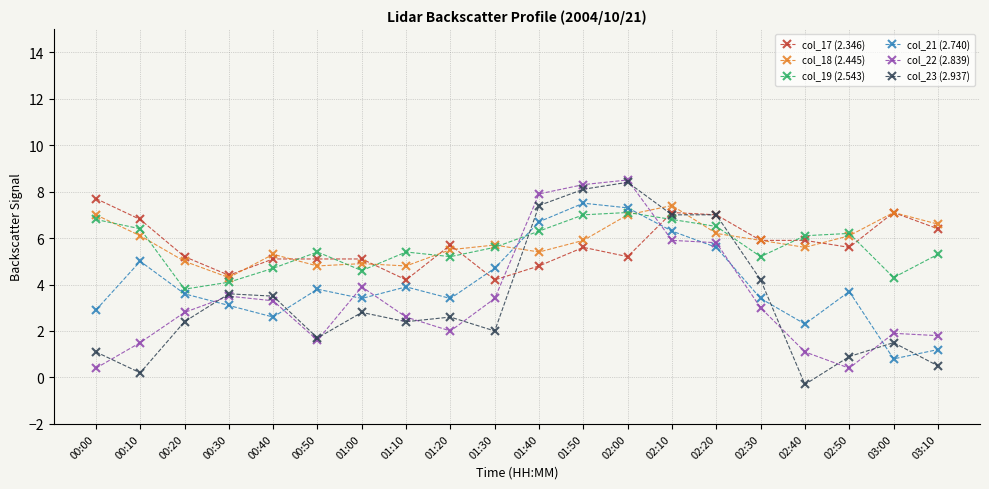

What is the difference between the maximum and minimum values in the col_21 (2.740) series?

6.7